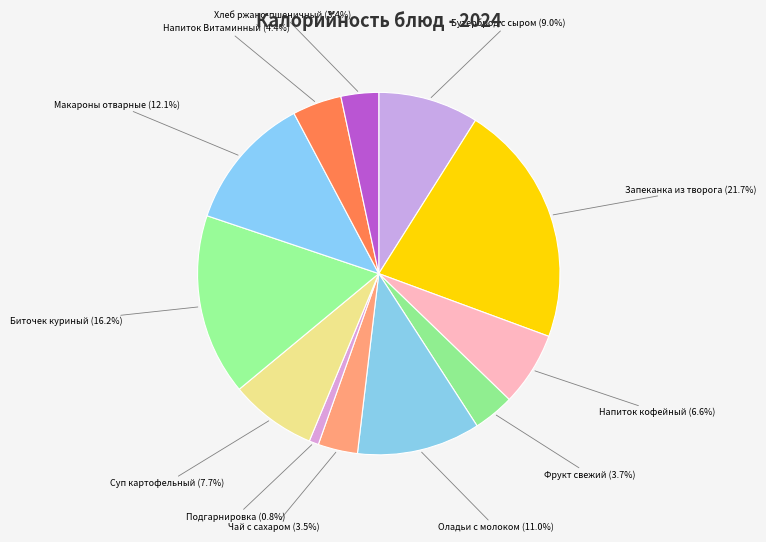

Is it true that Бутерброд с сыром is 1% of the pie?

False